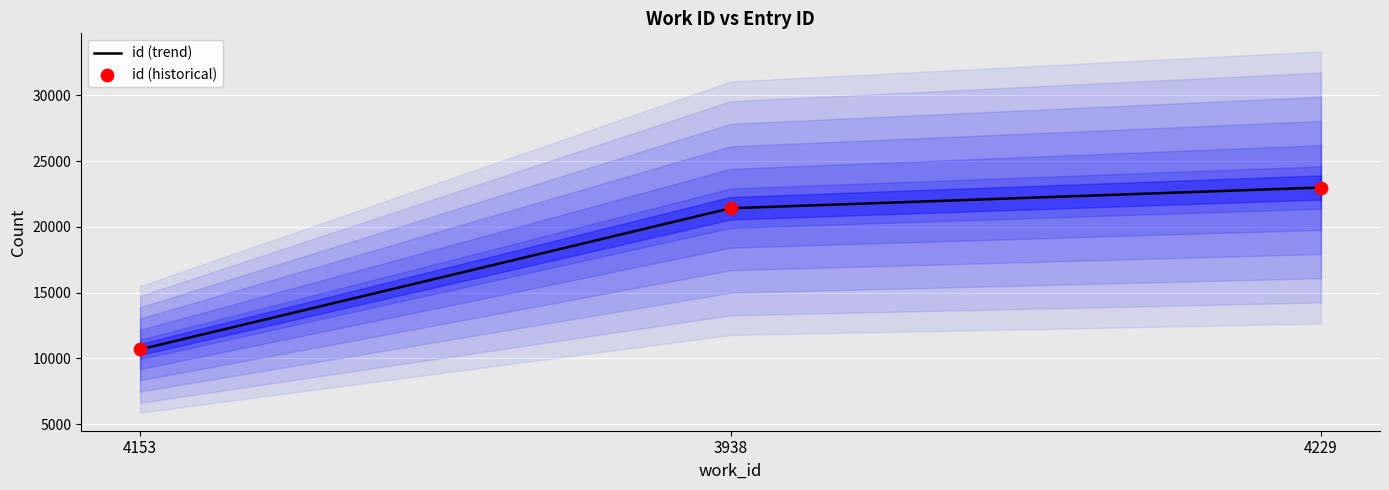

Approximately how many times larger is the value at 4153 compared to 4229?

0.5